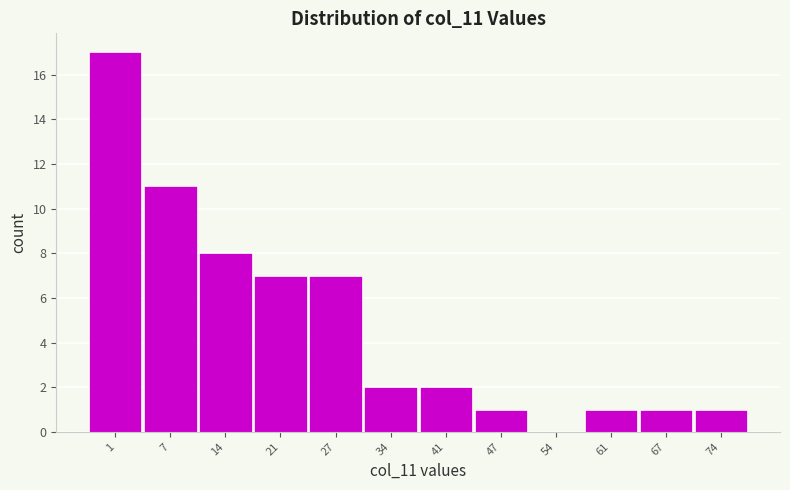

Reading left to right, list all the values displayed in this chart.

1=17	7=11	14=8	21=7	27=7	34=2	41=2	47=1	54=0	61=1	67=1	74=1